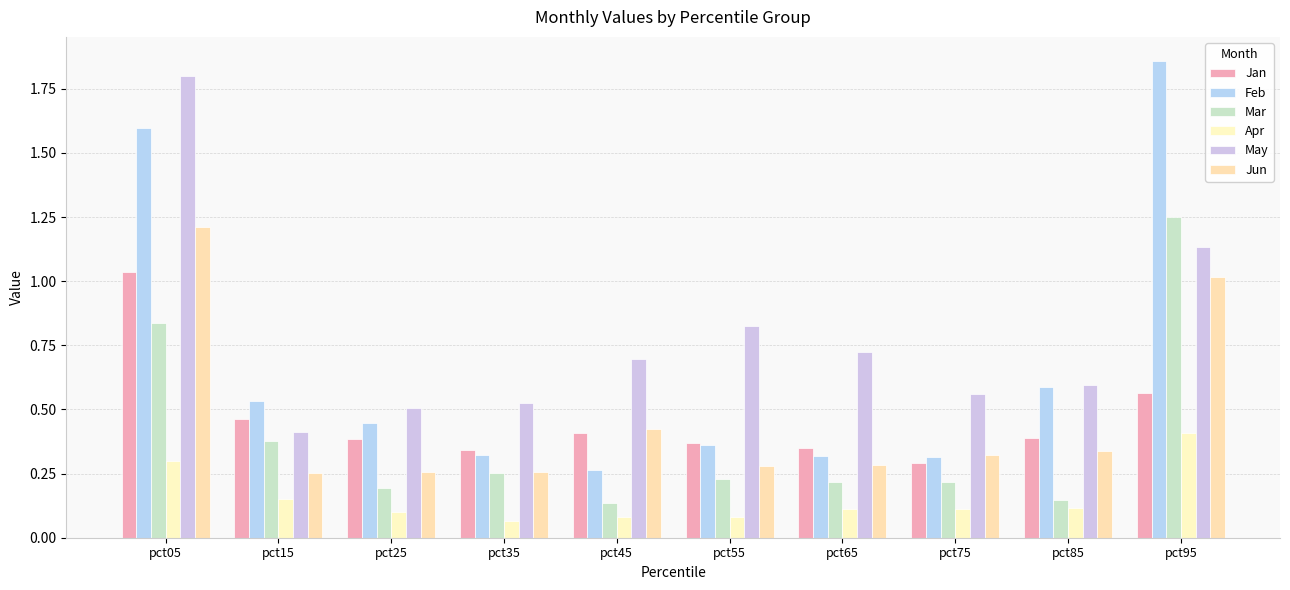

Which series has the widest spread of values?

Feb